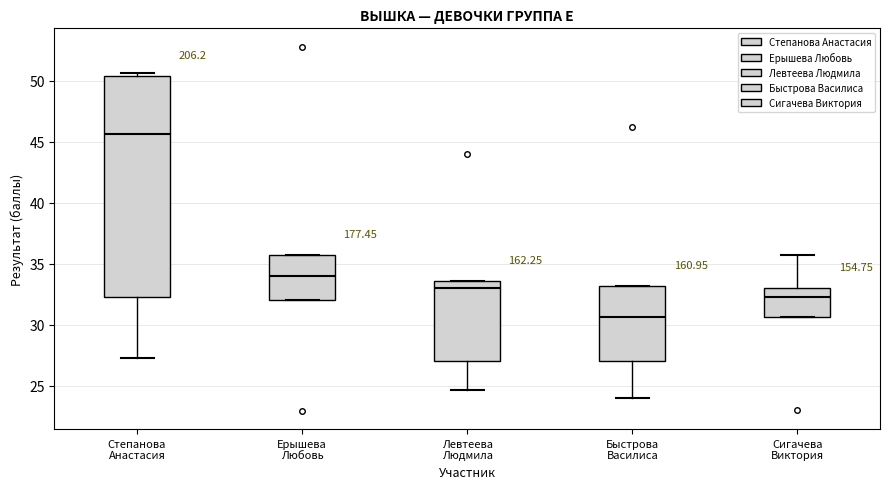

Where is the lower edge of the box for Сигачева Виктория on the y-axis? The values are not printed on the chart, so give them approximately, as read against the axis.

30.5